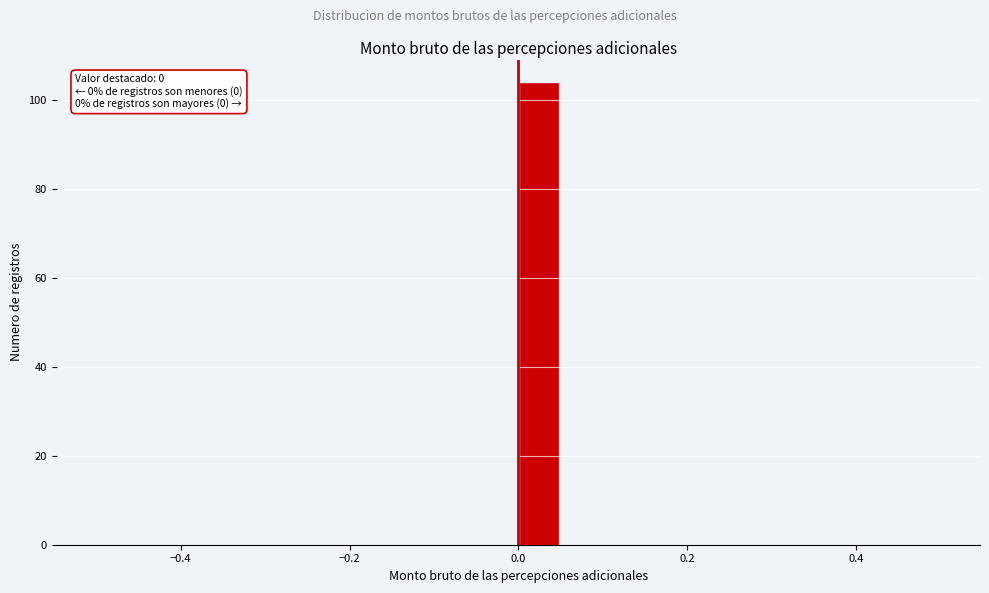

Read against the x-axis, roughly where is the centre of the tallest bar?

0.02